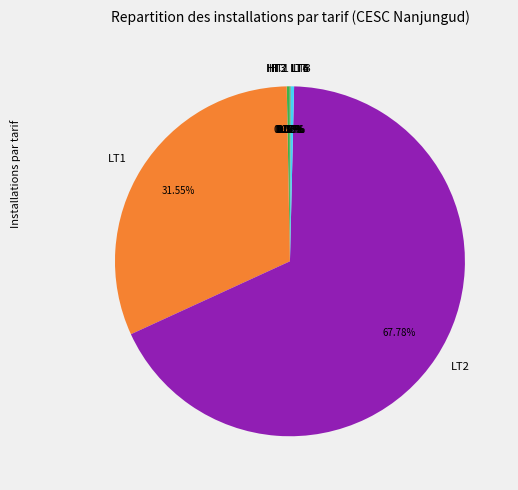

Does LT2 represent more than half of the total?

Yes